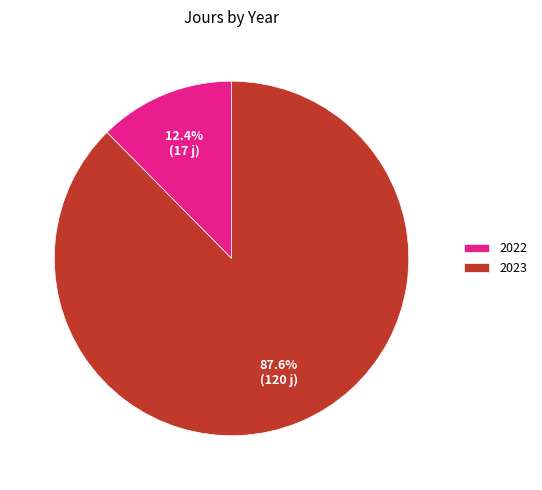

To the nearest percent, what percentage of the pie is 2023?

88%